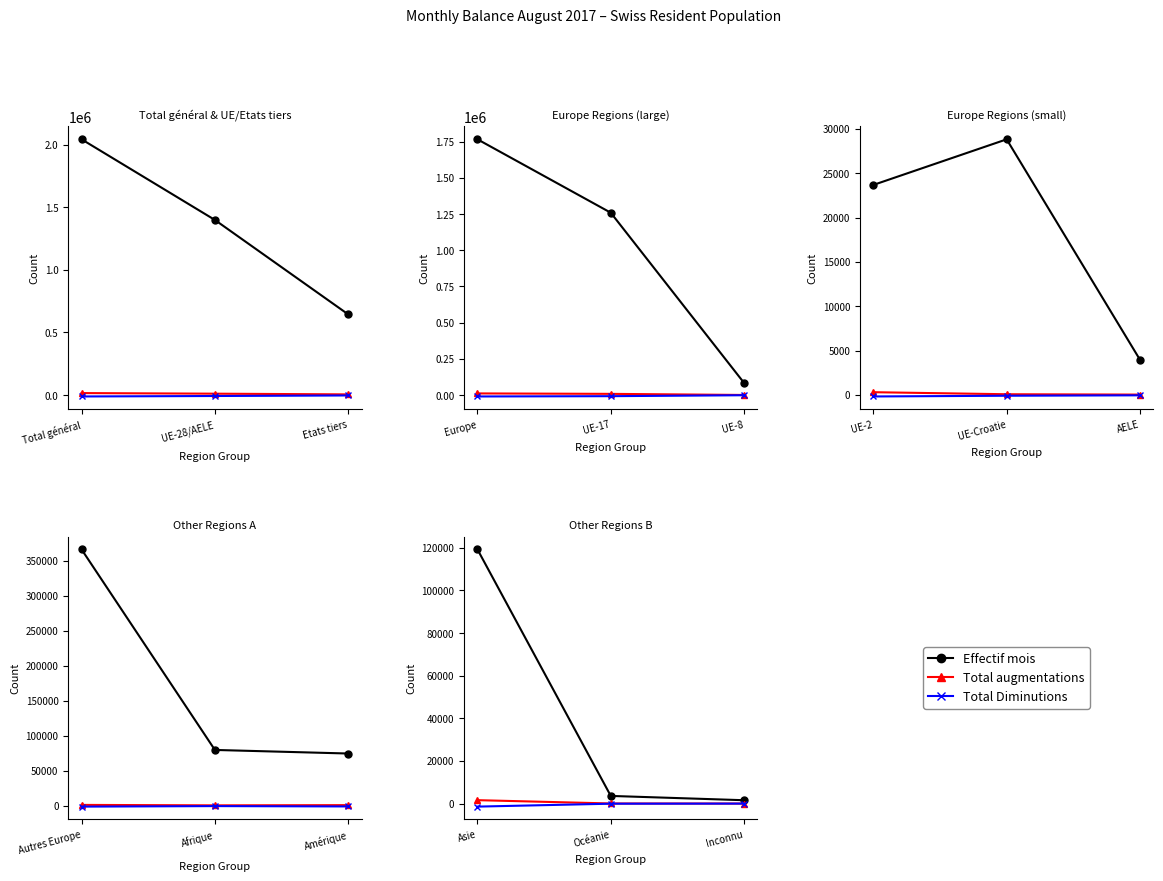

What is the sum of the Total Diminutions values at Inconnu and Océanie?

-67